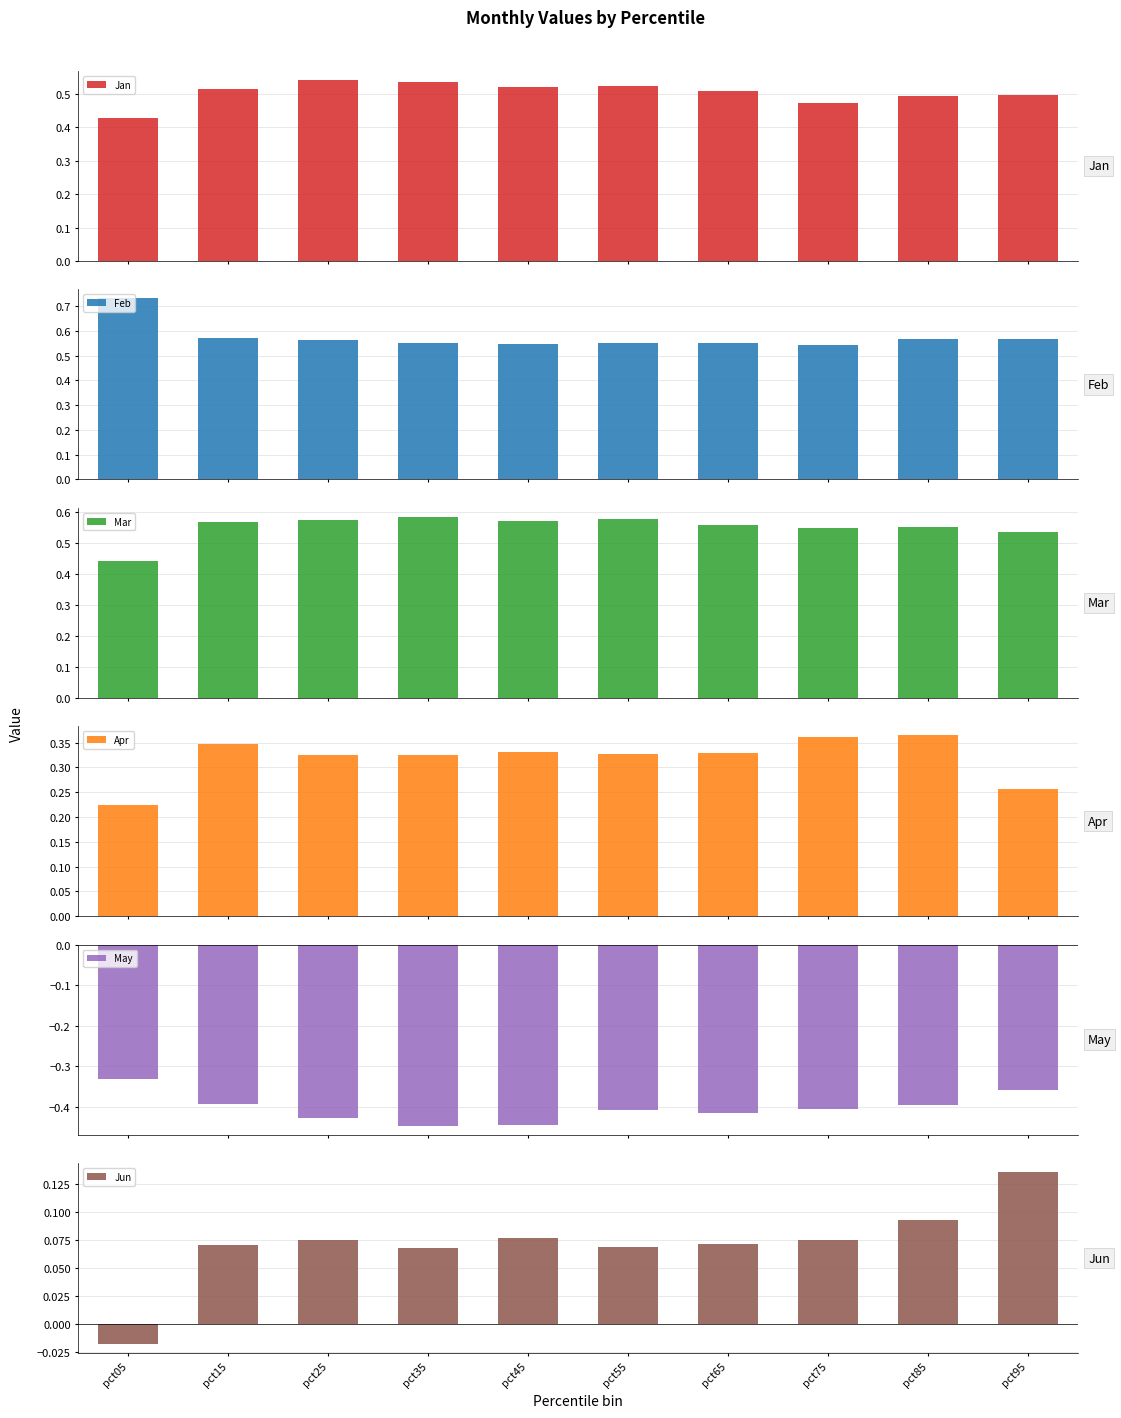

Which series changed the most between pct15 and pct95?

Apr